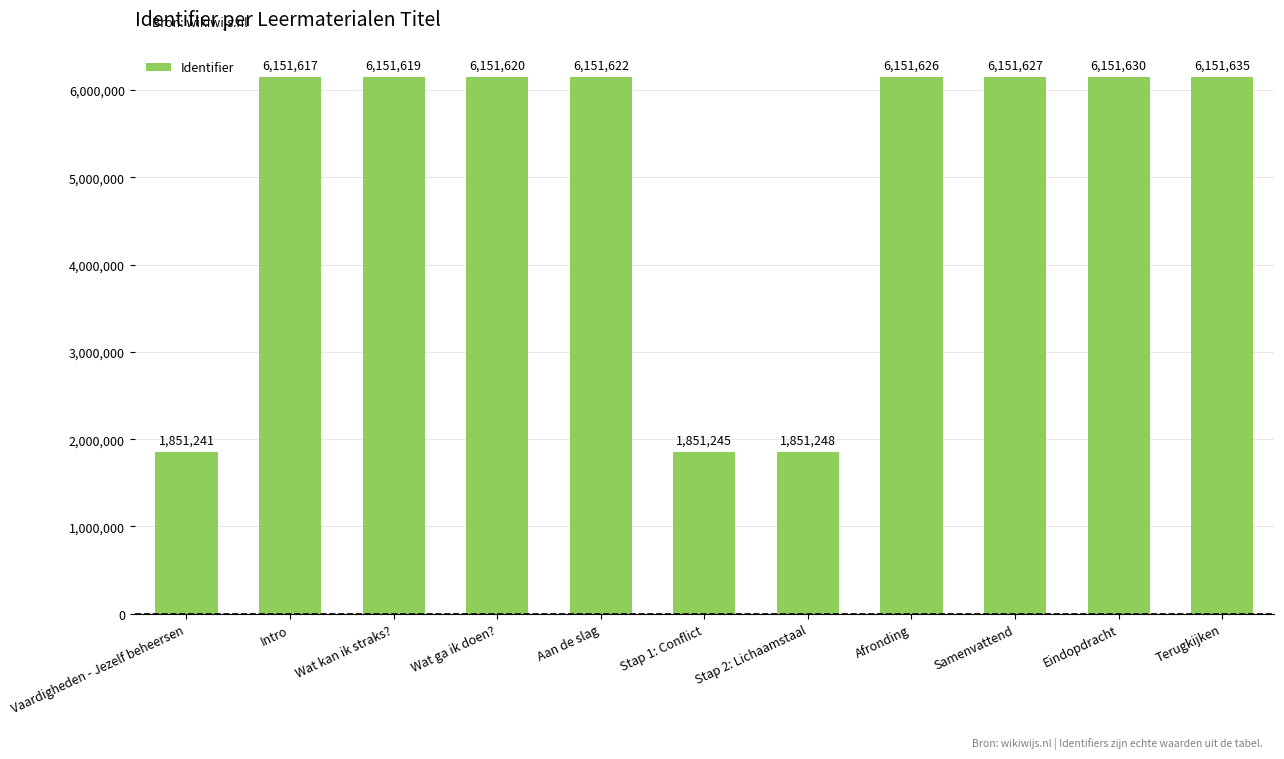

Rank the categories by value from highest to lowest.

Terugkijken, Eindopdracht, Samenvattend, Afronding, Aan de slag, Wat ga ik doen?, Wat kan ik straks?, Intro, Stap 2: Lichaamstaal, Stap 1: Conflict, Vaardigheden - Jezelf beheersen